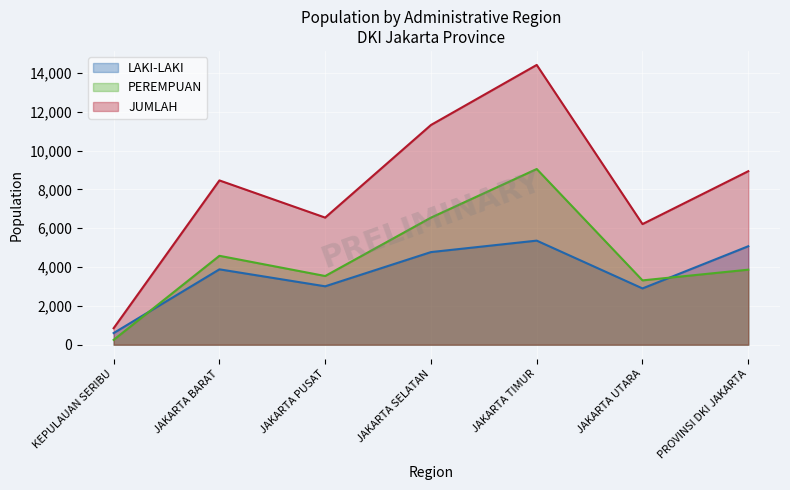

Reading left to right, extract all data points from this chart.

LAKI-LAKI: 600	3882	3008	4770	5360	2899	5071
PEREMPUAN: 250	4579	3538	6545	9048	3313	3864
JUMLAH: 850	8461	6546	11315	14408	6212	8935